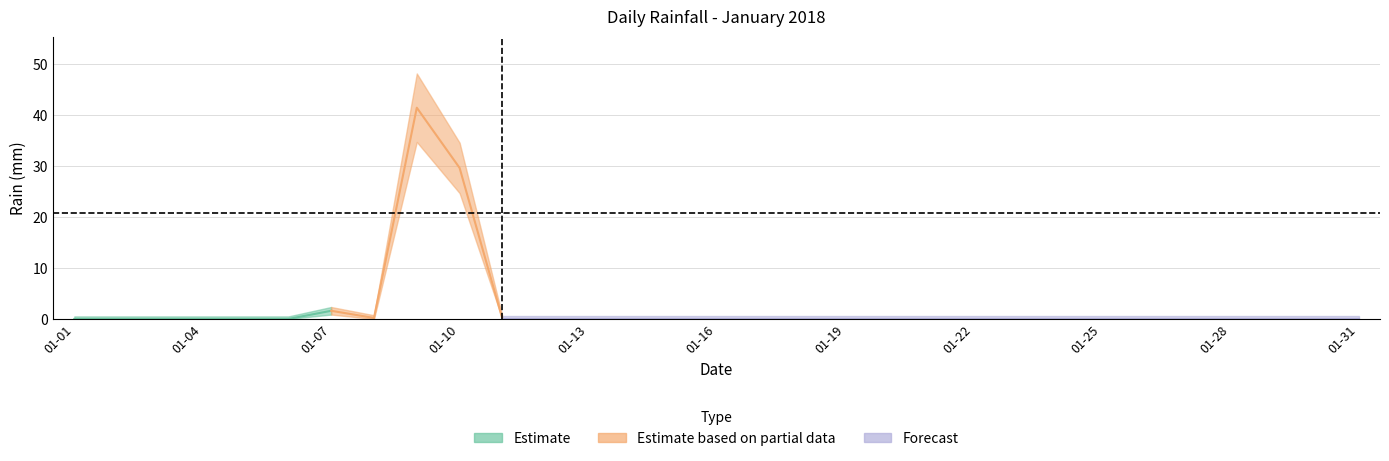

Is this an area chart (filled region under the line)?

No